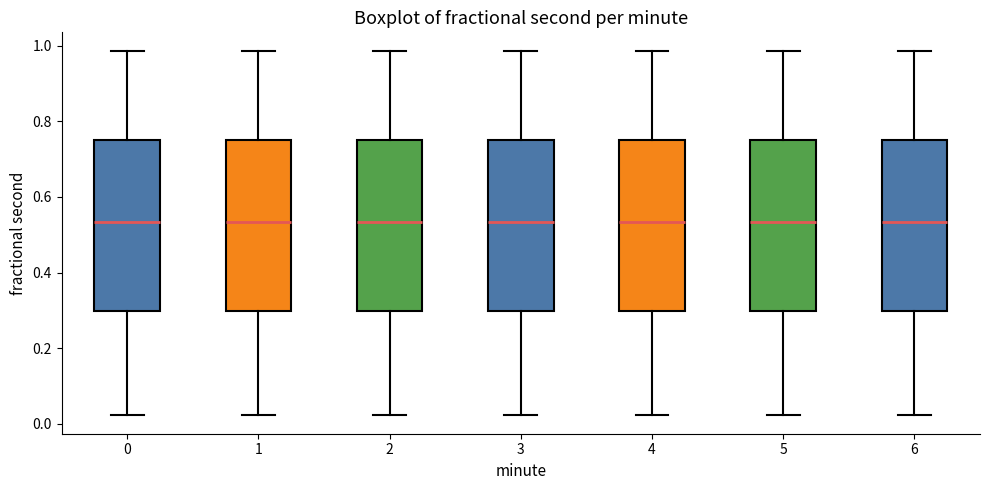

Where is the lower edge of the box at x = 1 on the y-axis? The values are not printed on the chart, so give them approximately, as read against the axis.

0.30